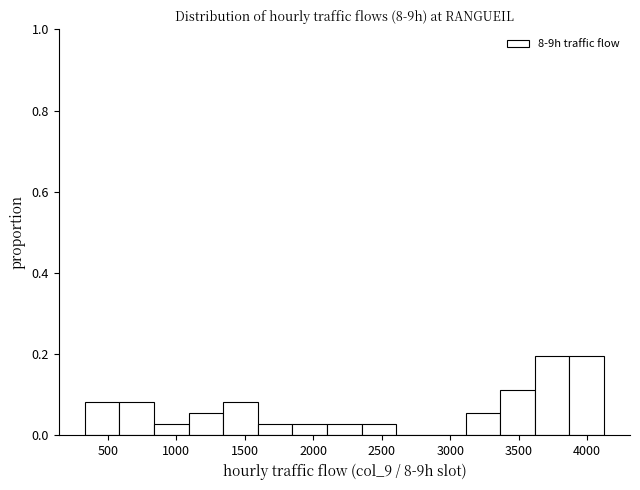

How tall is the bar that spans 1850 to 2100 on the x-axis? Neither the bar edges nor the heights are printed on the chart, so give them approximately, as read against the axes.

0.02